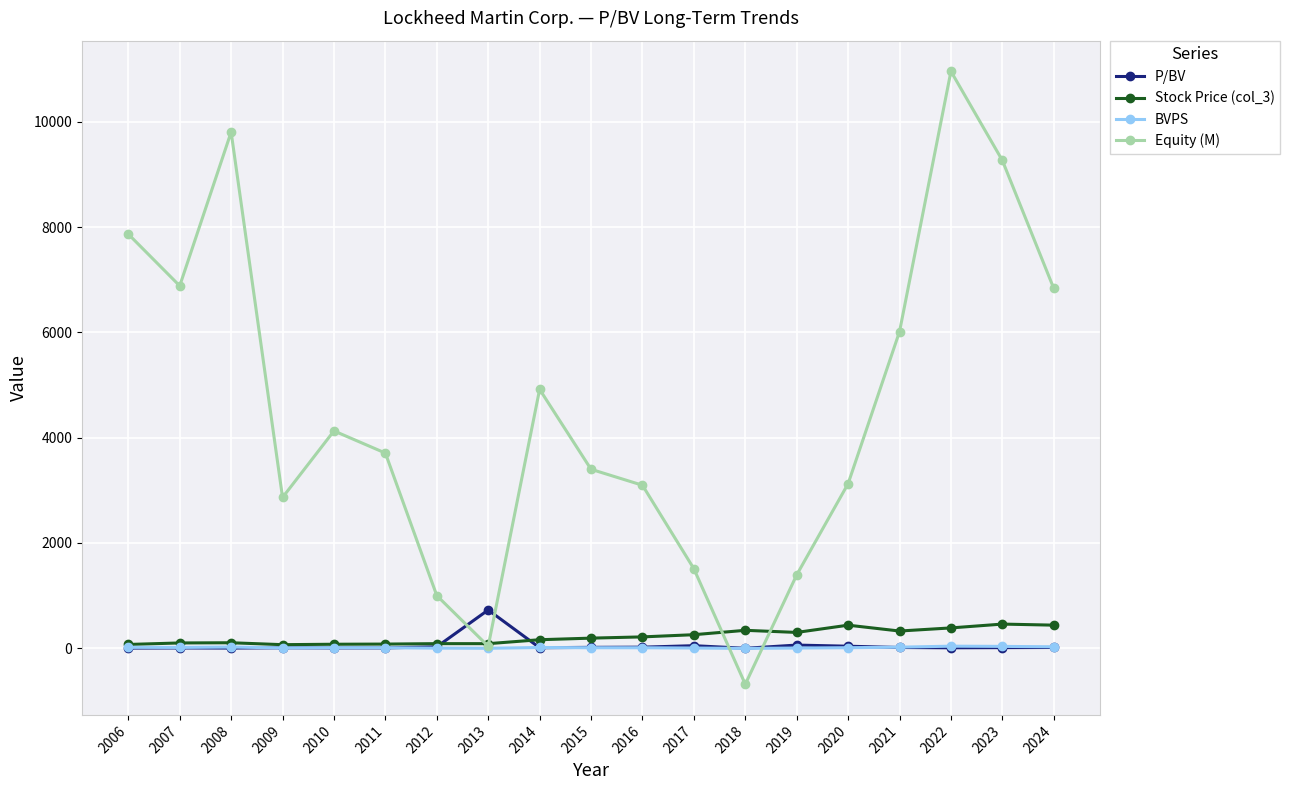

What are all the series names shown in the legend?

P/BV, Stock Price (col_3), BVPS, Equity (M)